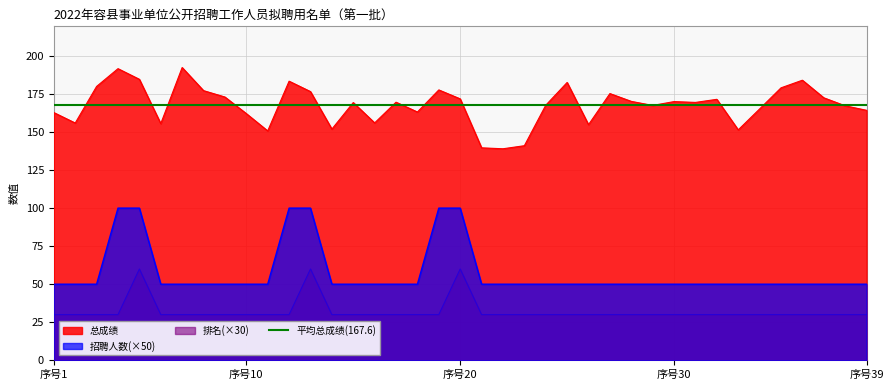

True or false: 招聘人数 and 总成绩 cross at least once.

False